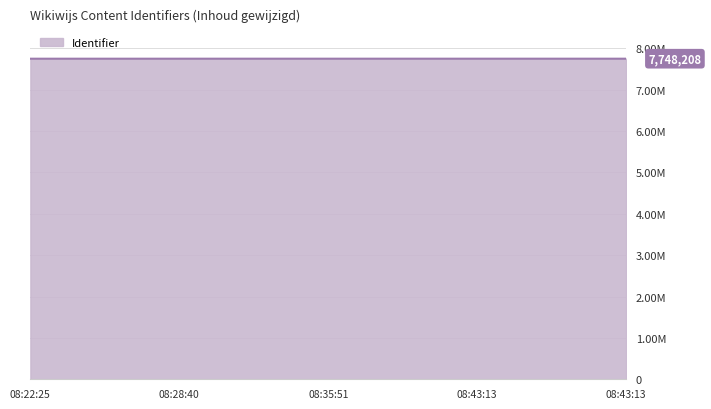

What is the label of the 5th point from the left?

08:43:13